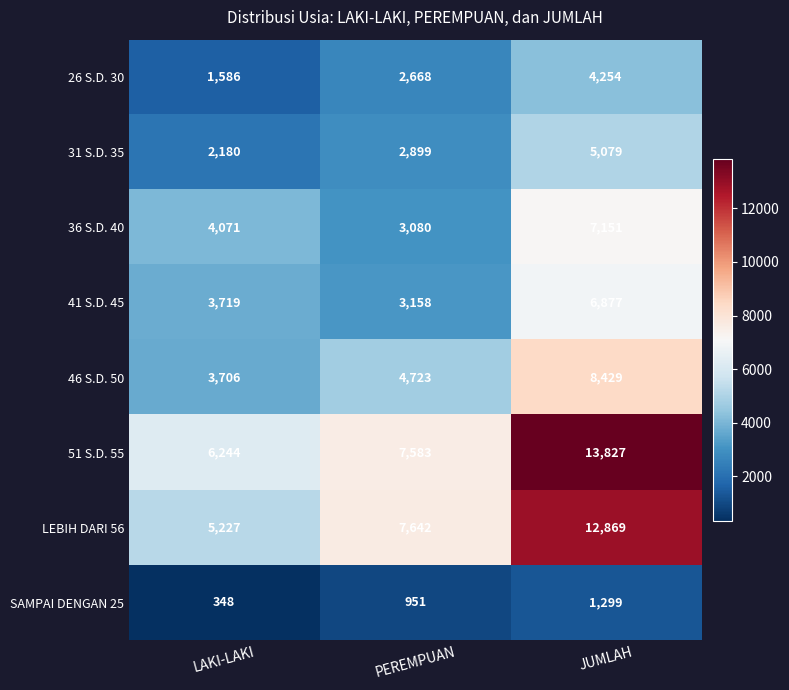

The value of 41 S.D. 45 at JUMLAH is 8980. True or false?

False